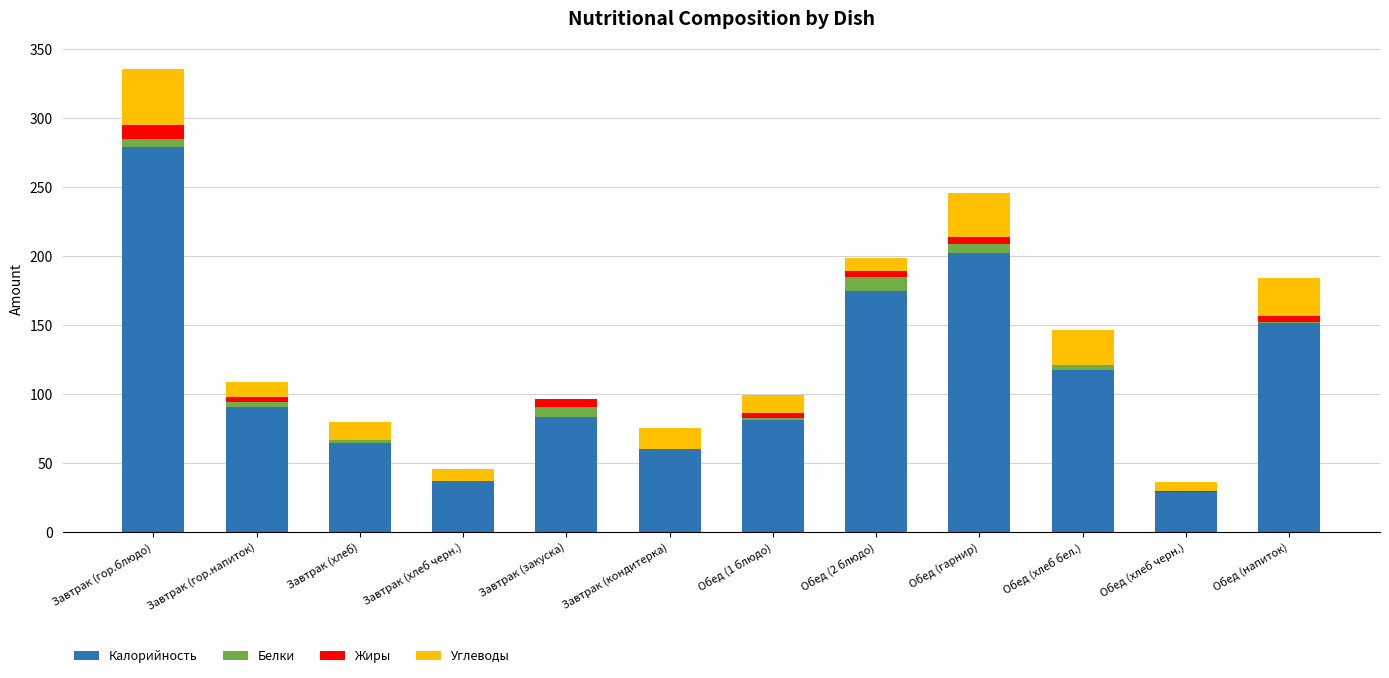

What is the sum of all Калорийность values?

1369.6